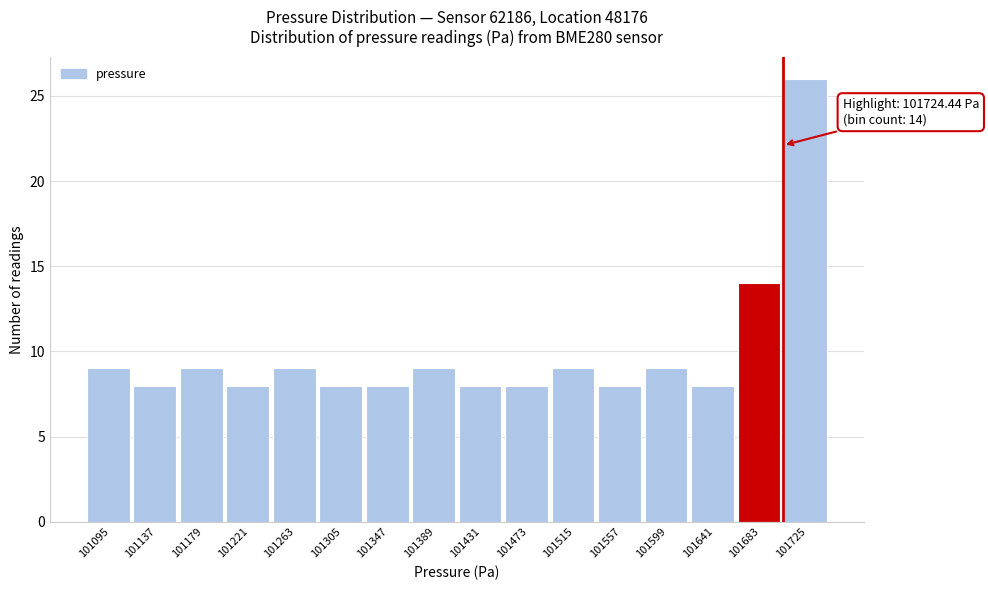

Reading left to right, list all the values displayed in this chart.

9	8	9	8	9	8	8	9	8	8	9	8	9	8	14	26